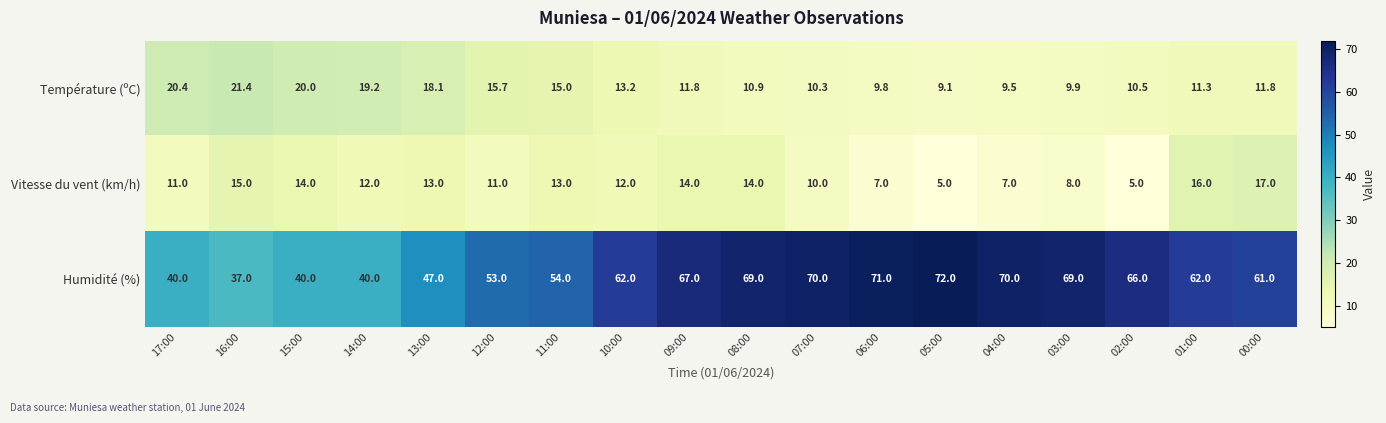

List the series in order of their peak value, lowest first.

Vitesse du vent (km/h), Température (ºC), Humidité (%)